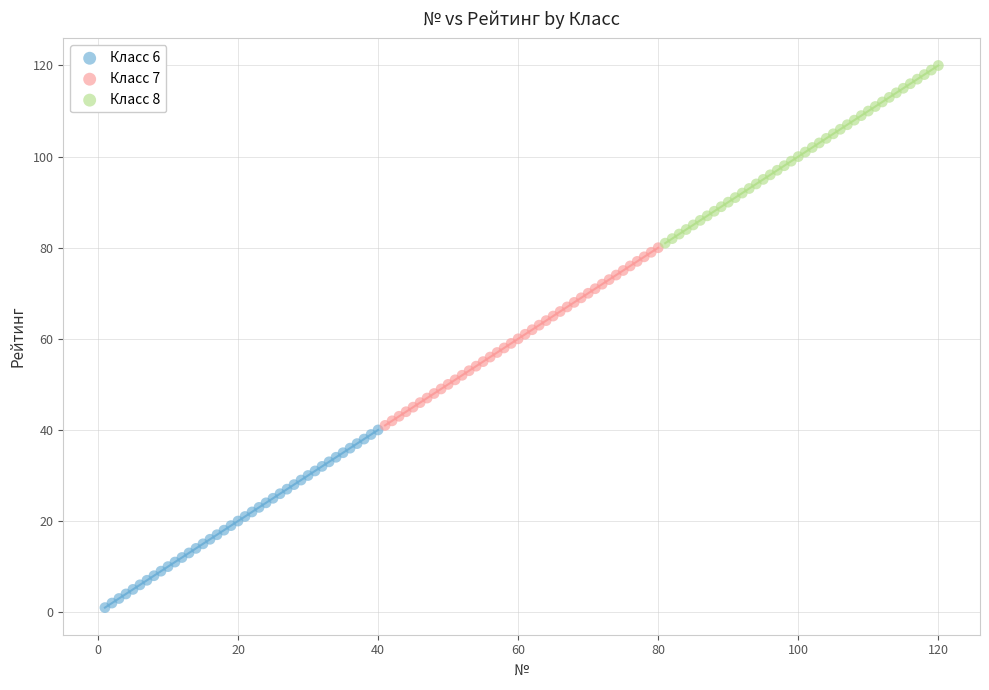

Which series reaches the maximum Y coordinate?

Класс 8